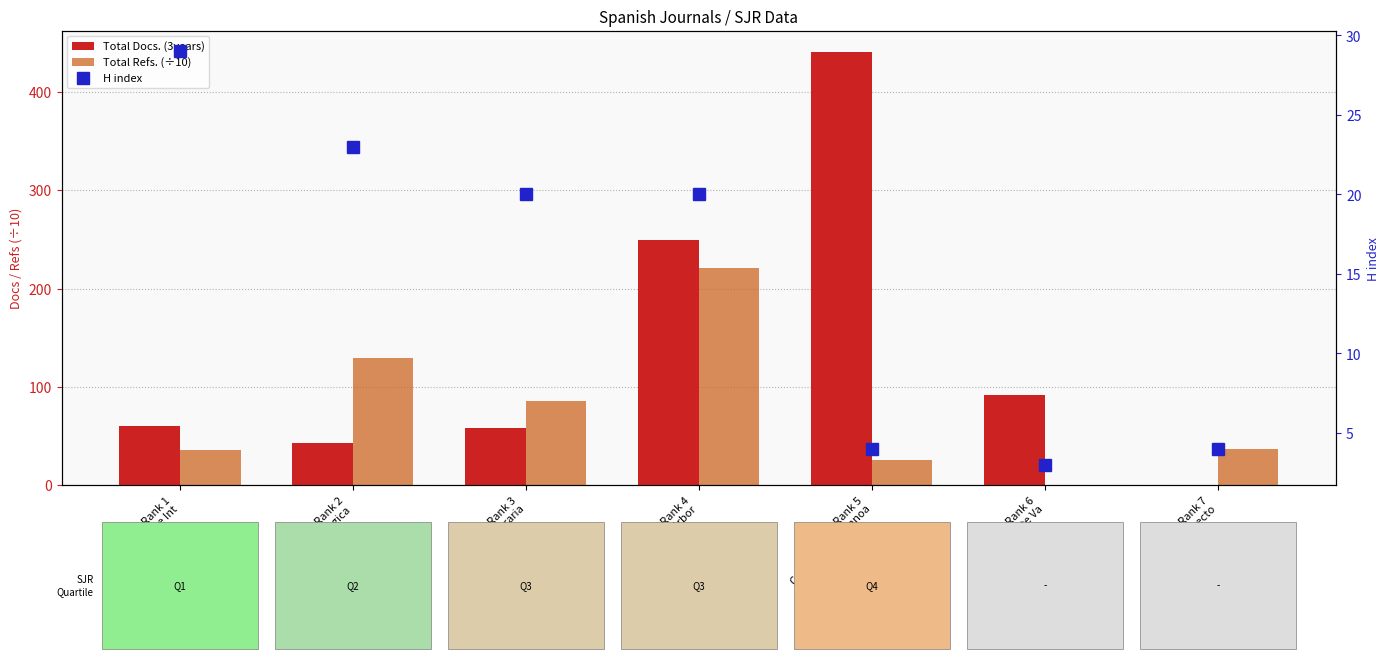

At which category is the sum across all series the highest?

Rank 4
Arbor